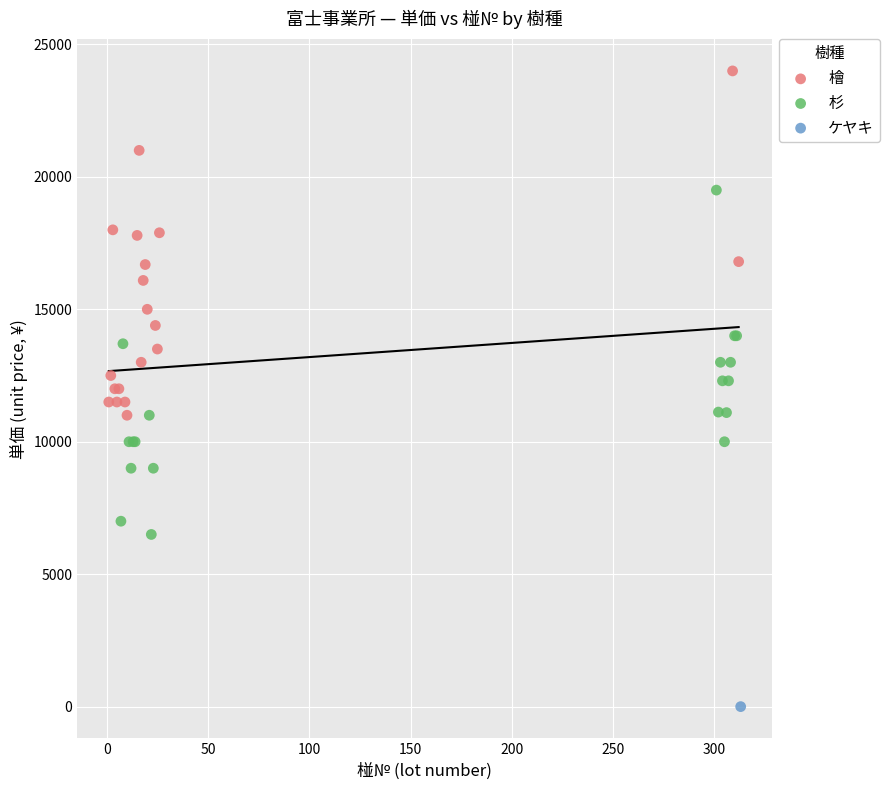

Which series contains the lowest Y value?

ケヤキ